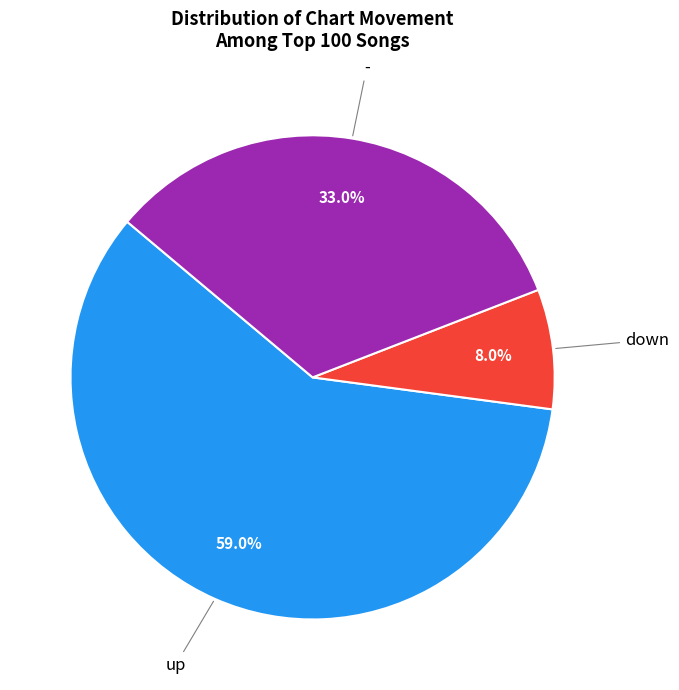

Which slice represents more than half of the pie?

up